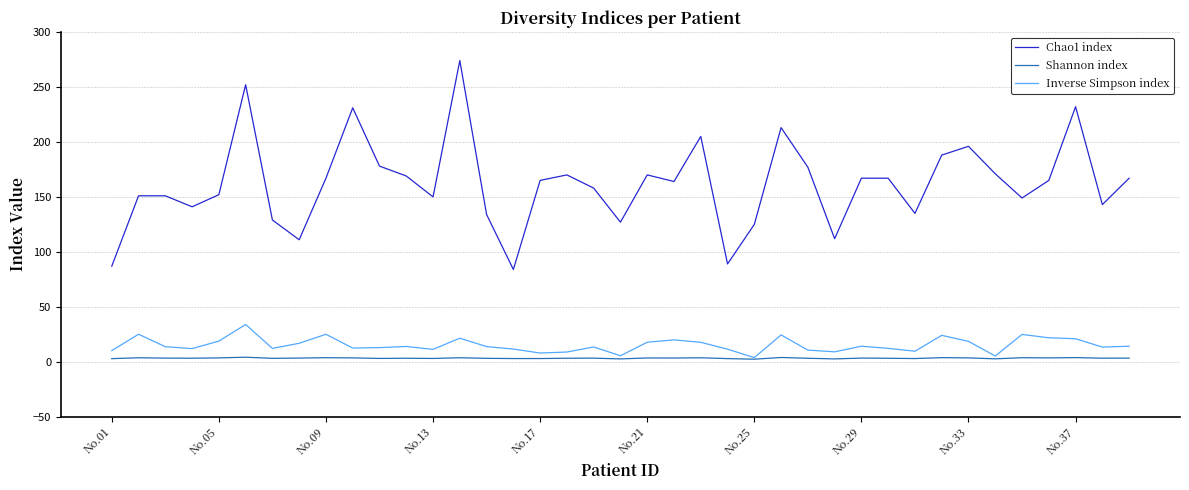

True or false: Chao1 index and Inverse Simpson index cross at least once.

False